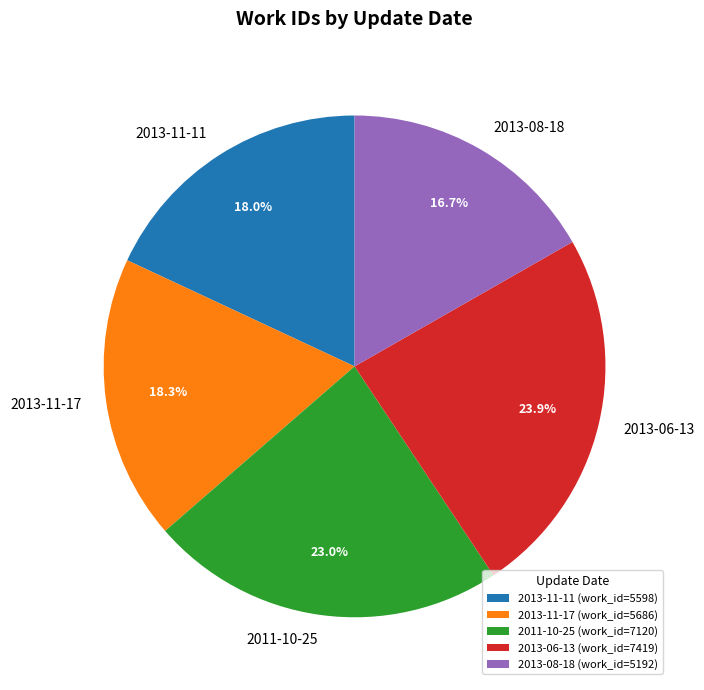

What is the smallest slice in the pie chart?

2013-08-18